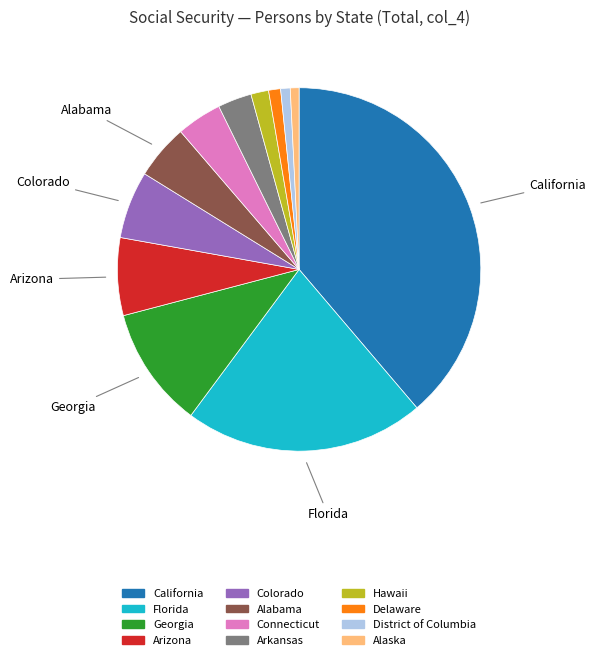

Is California the majority of the pie?

No